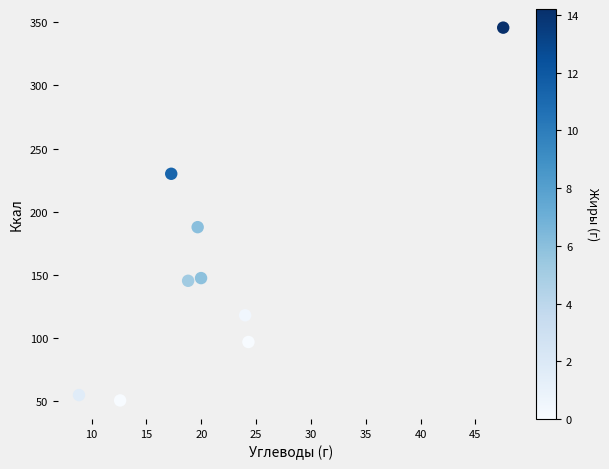

What Y value in the scatter plot is closest to 198?

187.7